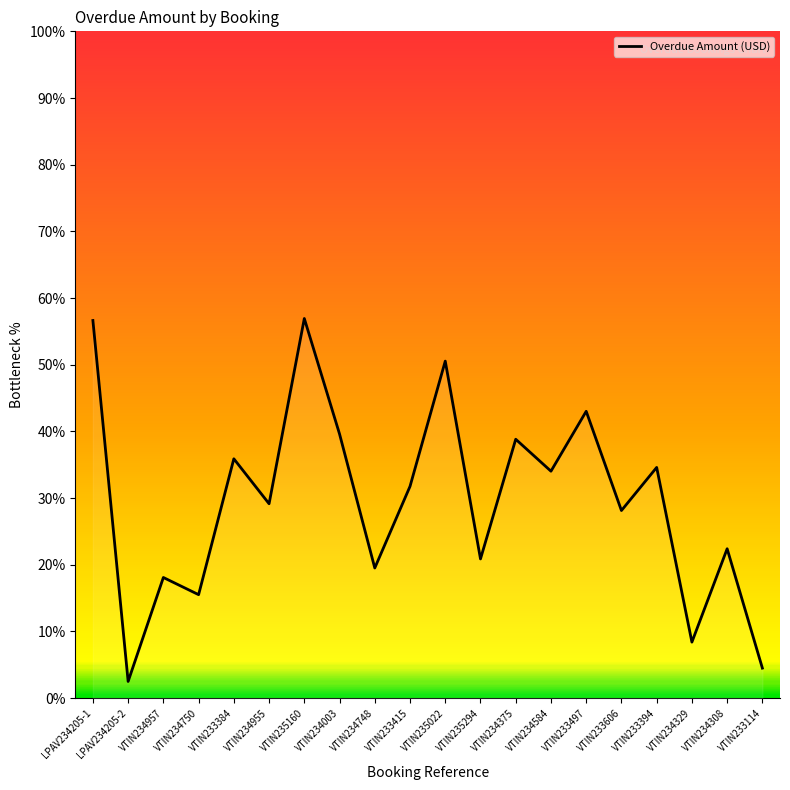

Which category has the lowest value across all series?

LPAV234205-2